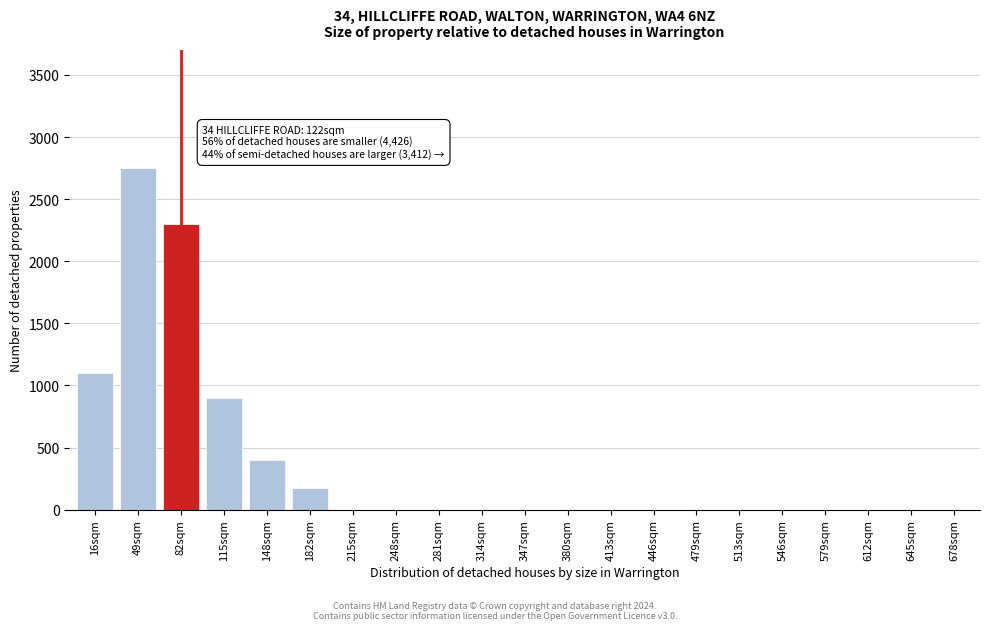

Reading left to right, list all the values displayed in this chart.

16sqm=1100	49sqm=2750	82sqm=2300	115sqm=900	148sqm=400	182sqm=175	215sqm=0	248sqm=0	281sqm=0	314sqm=0	347sqm=0	380sqm=0	413sqm=0	446sqm=0	479sqm=0	513sqm=0	546sqm=0	579sqm=0	612sqm=0	645sqm=0	678sqm=0